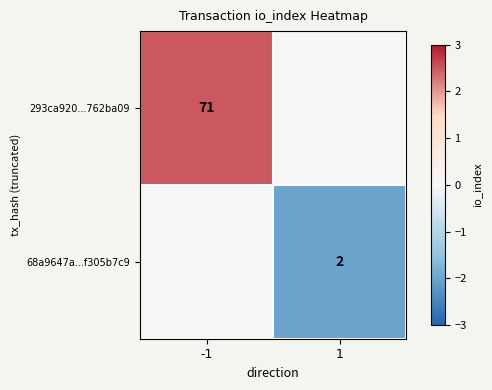

What is the difference between the highest and lowest values at 1?

2.0